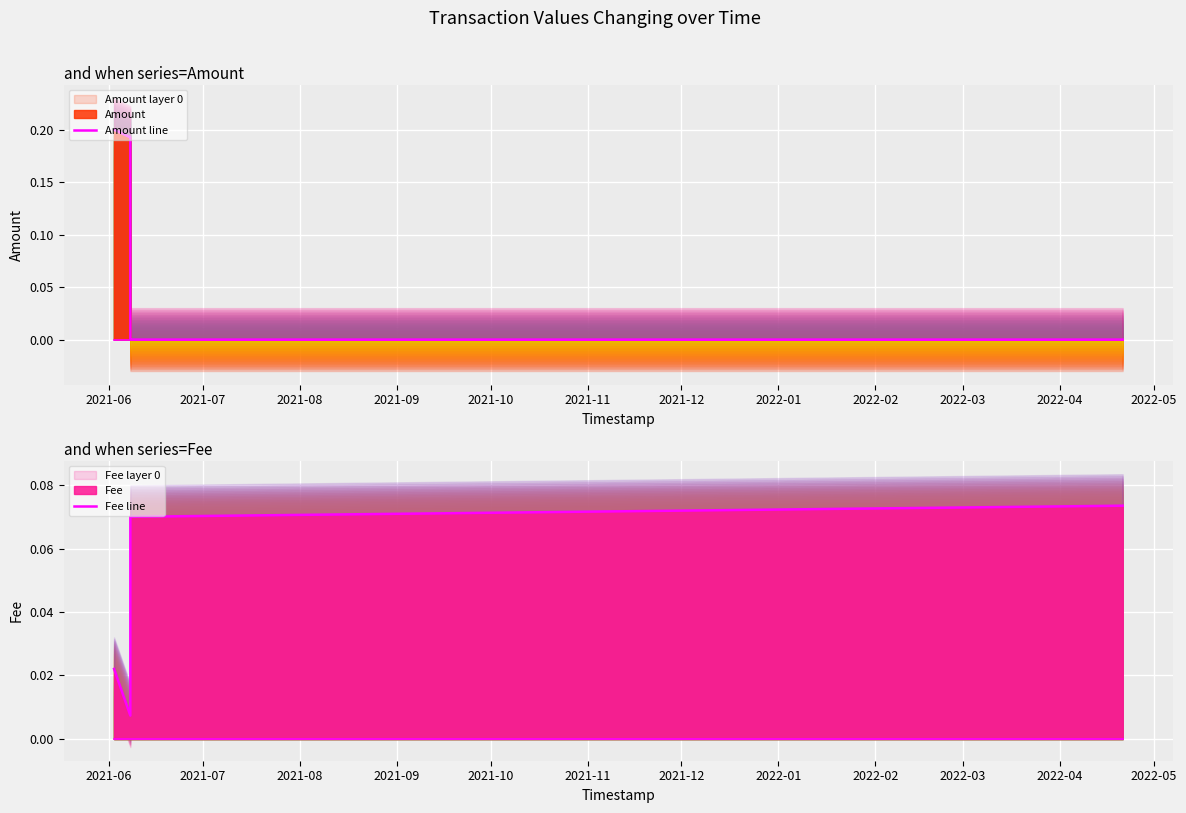

In Amount line, how many points are lower than both neighbors (excluding endpoints)?

1